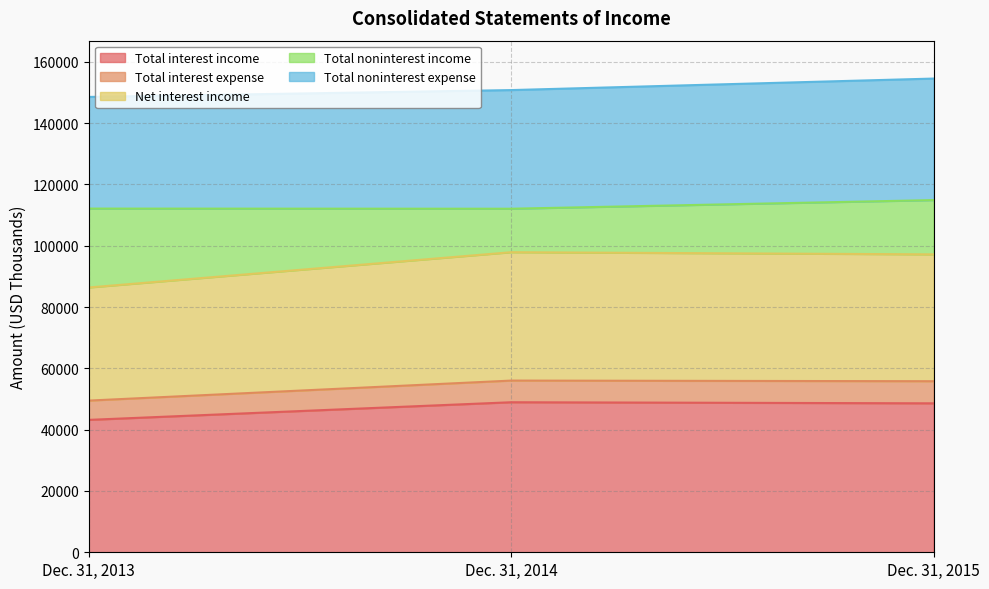

How many lines are shown in the chart?

5